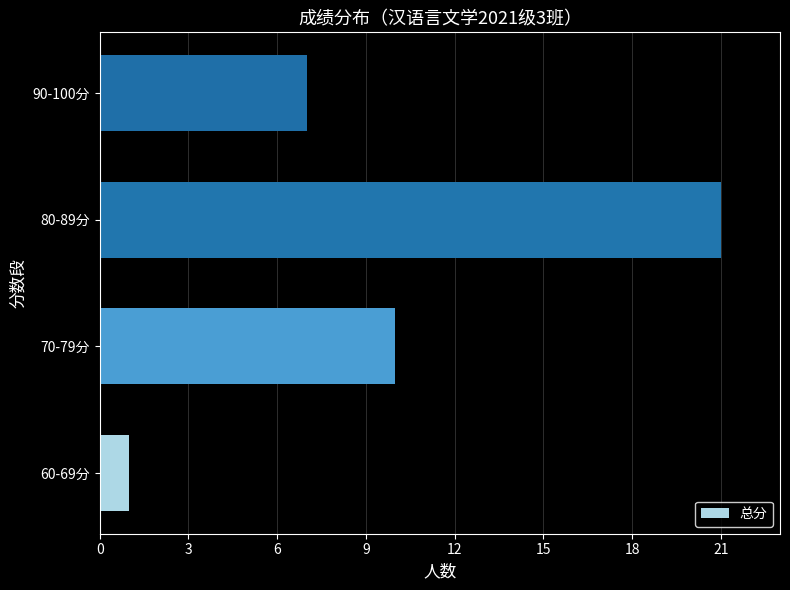

The chart shows a value of 10 at 70-79分. True or false?

True